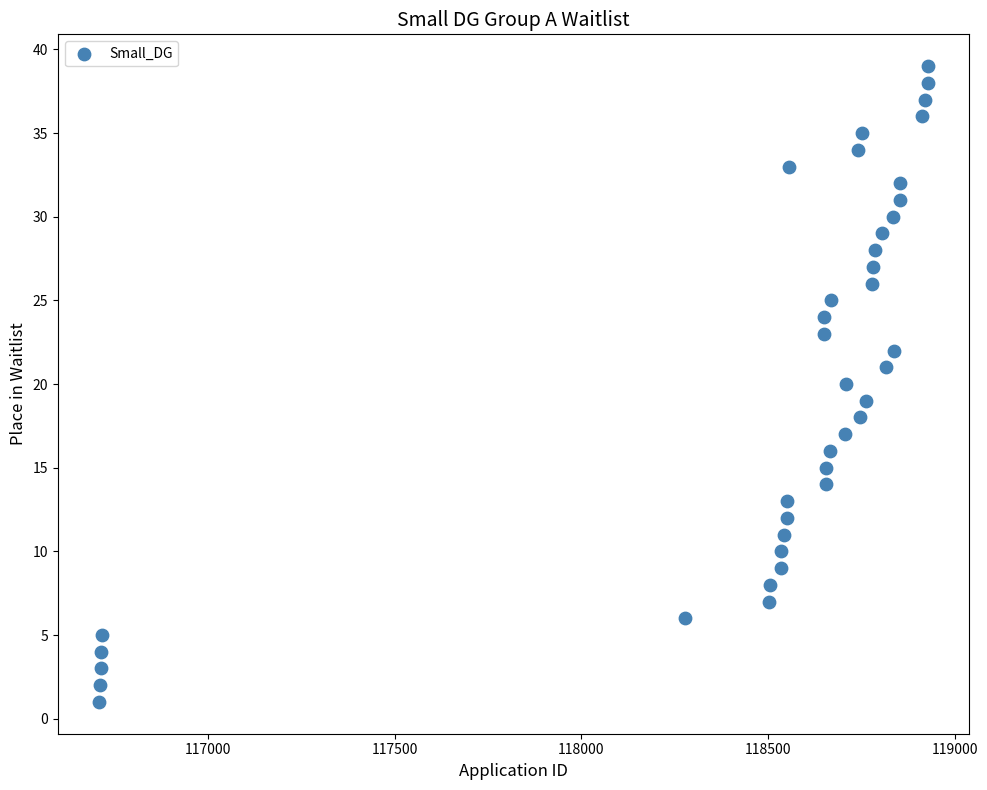

What is the range of Y values (max minus min)?

38